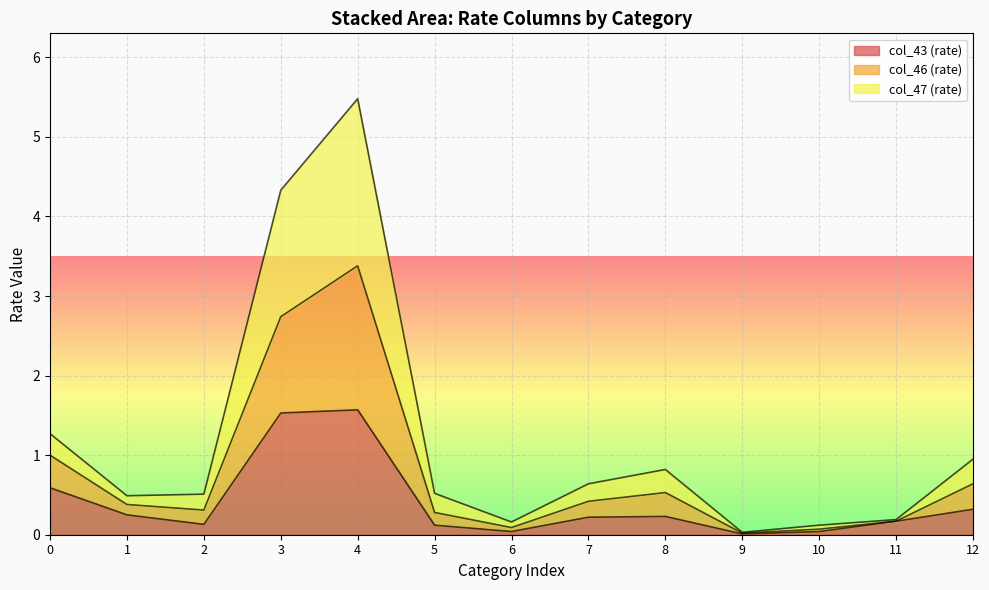

Is it true that col_43 equals 0.3 at 3?

False